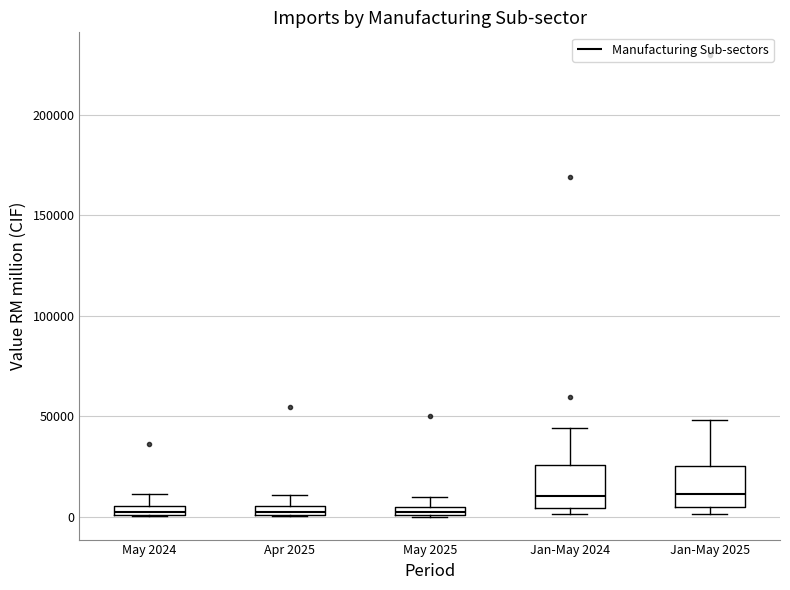

Where does the upper whisker of the box for Jan-May 2025 end on the y-axis? The values are not printed on the chart, so give them approximately, as read against the axis.

50000